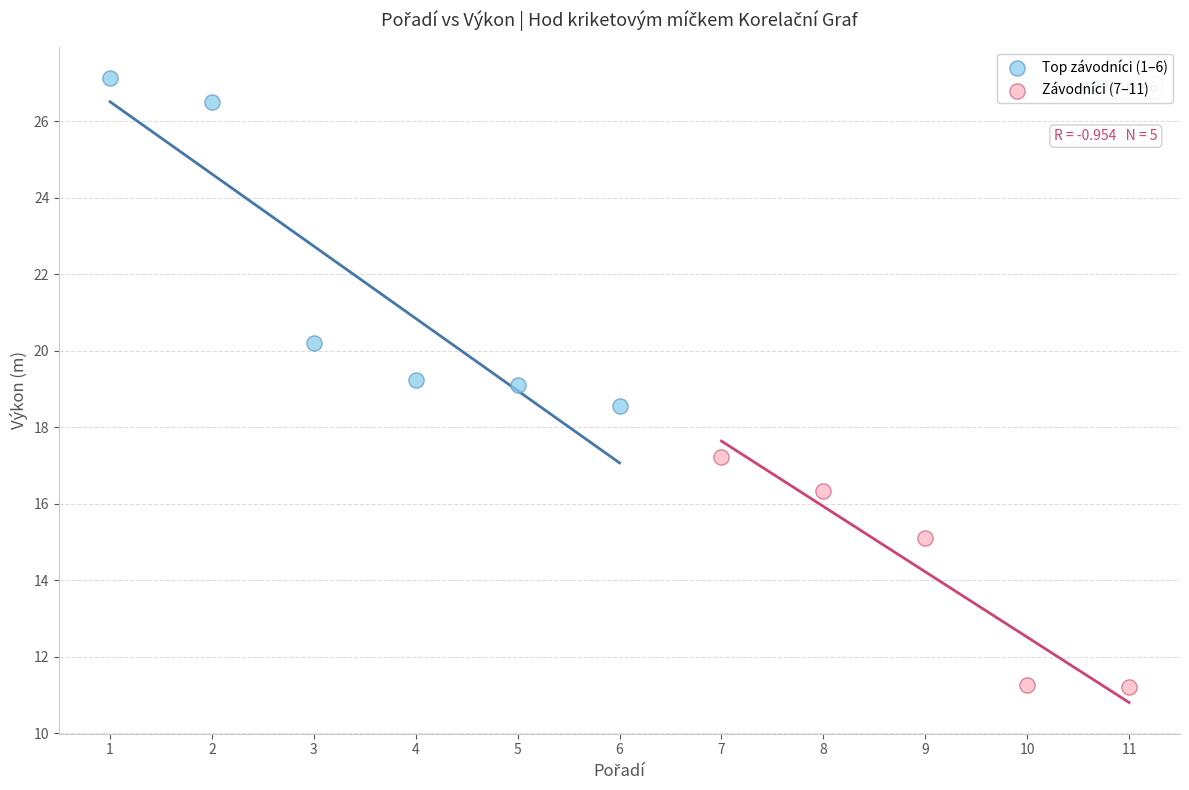

Which series has the largest Y range (max minus min)?

Top závodníci (1–6)